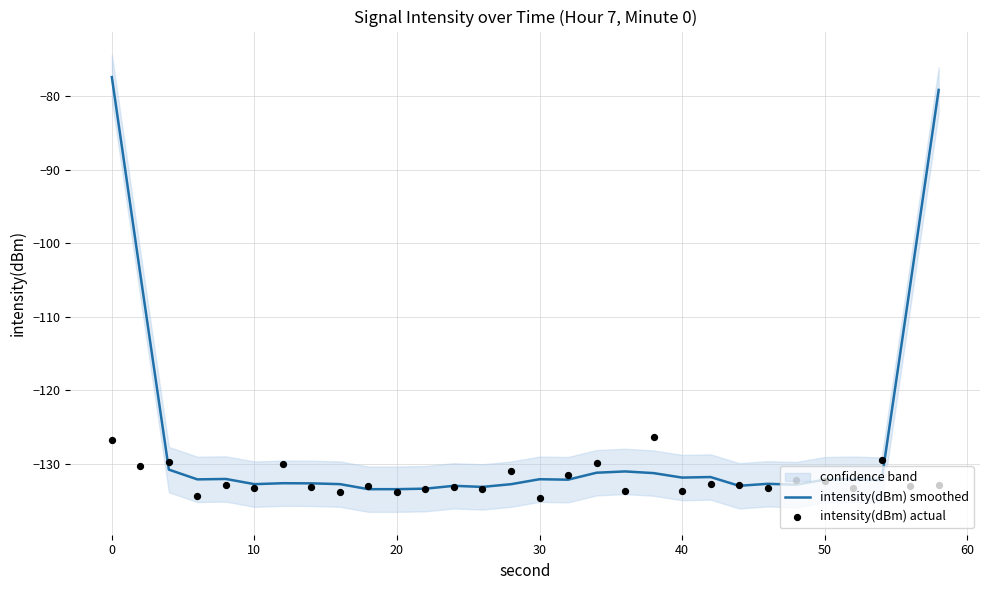

What are all the series names shown in the legend?

intensity(dBm) smoothed, intensity(dBm) actual